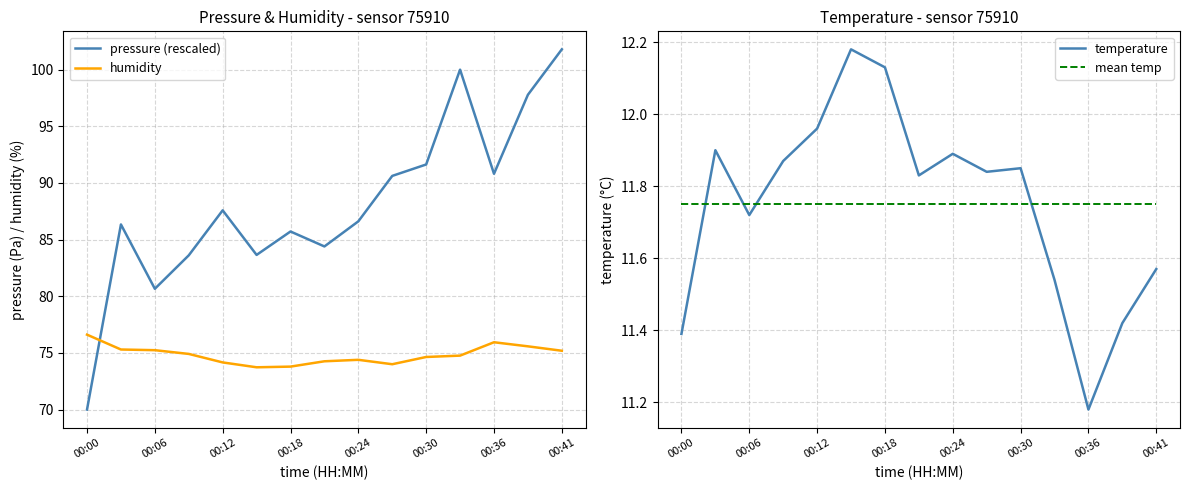

What is the smallest value displayed?

11.2